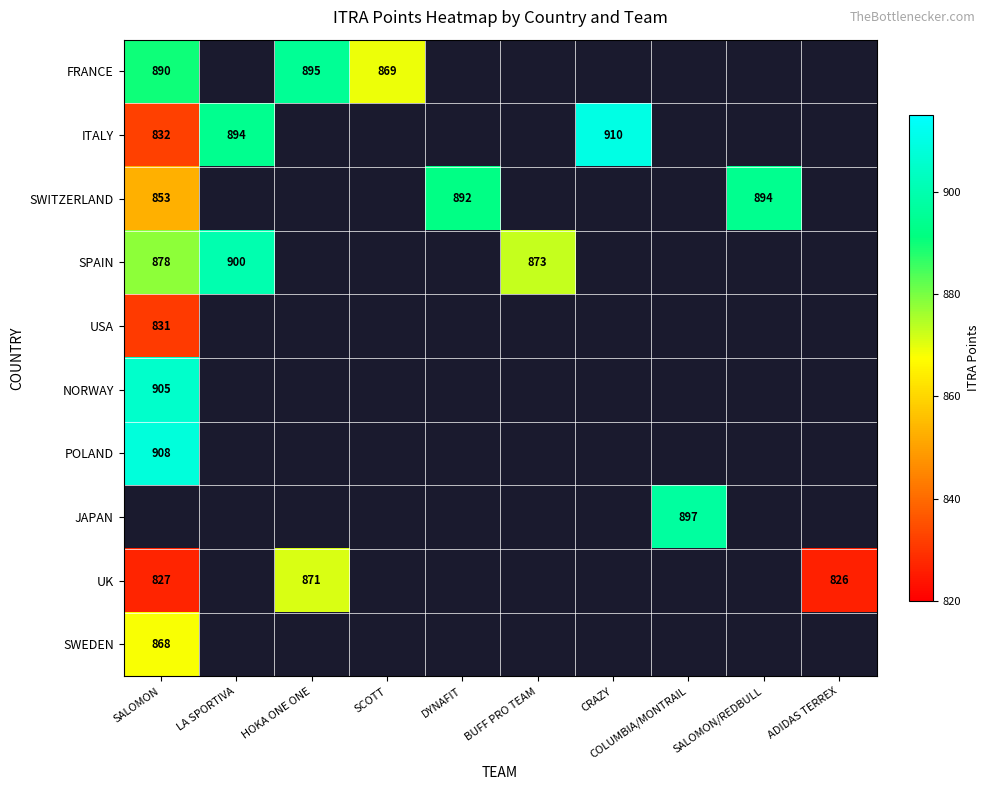

The value of NORWAY at SALOMON is 905. True or false?

True